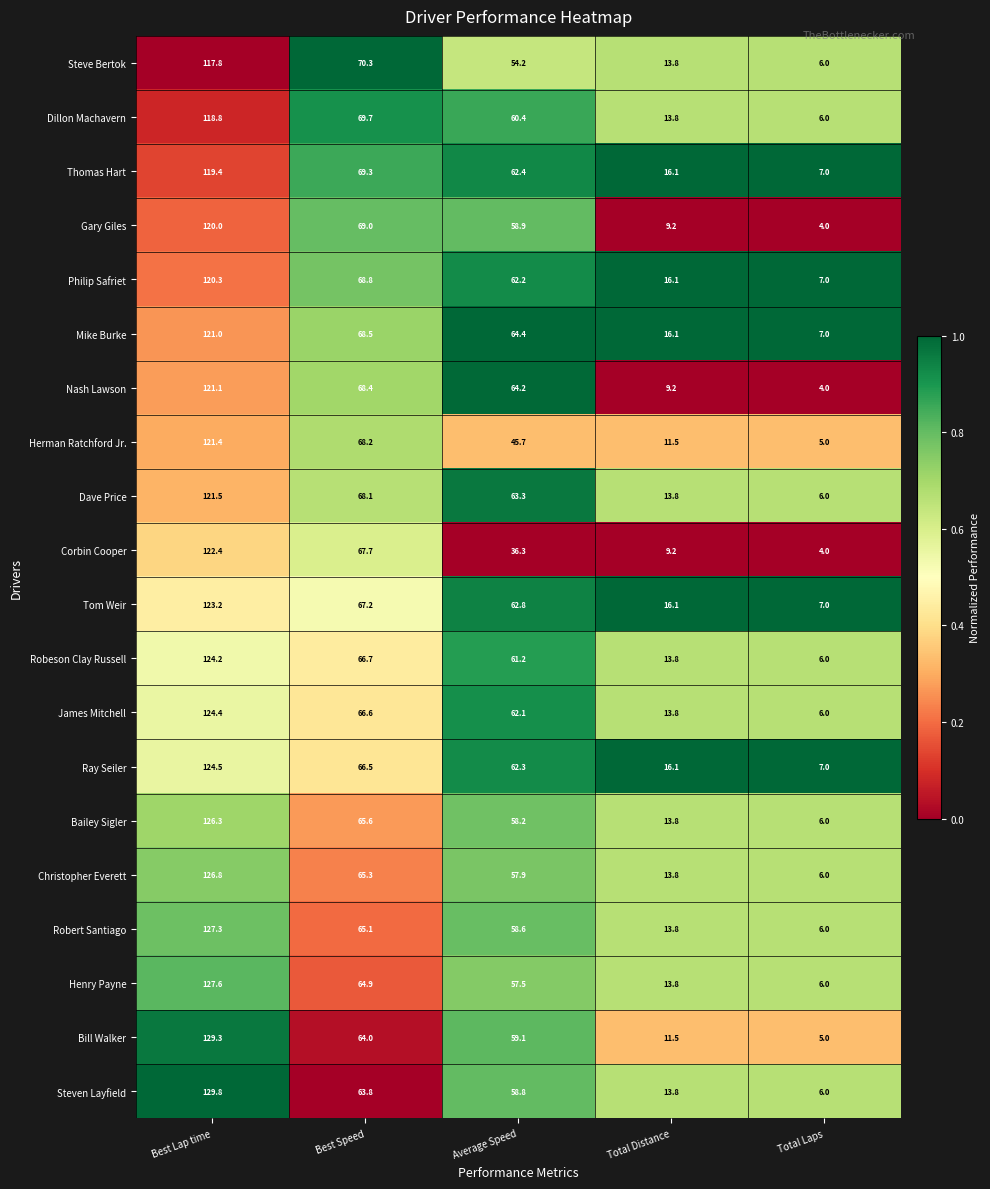

Between Best Lap time and Total Laps, which series saw the biggest shift?

Bill Walker